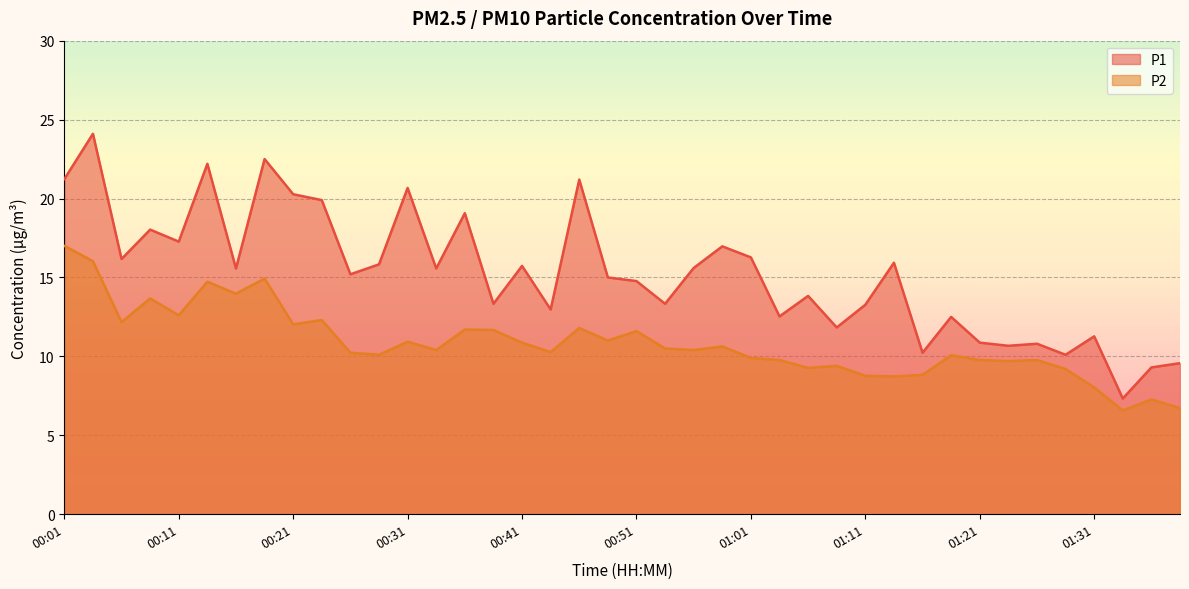

True or false: P2 and P1 cross at least once.

False